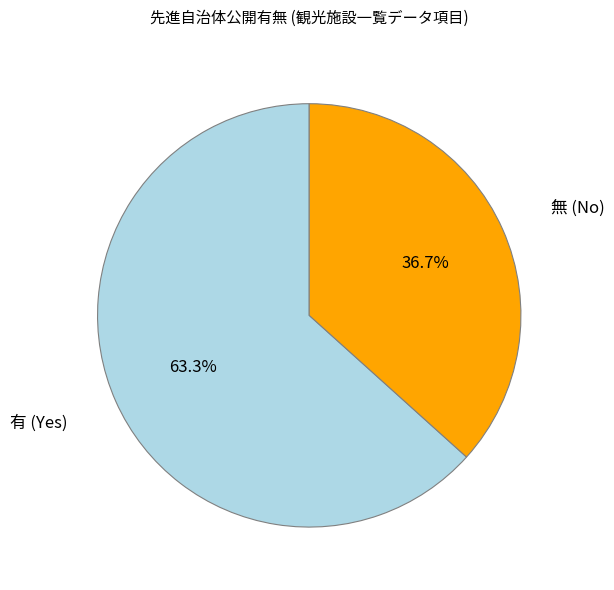

Is there any slice that represents more than half of the pie?

Yes